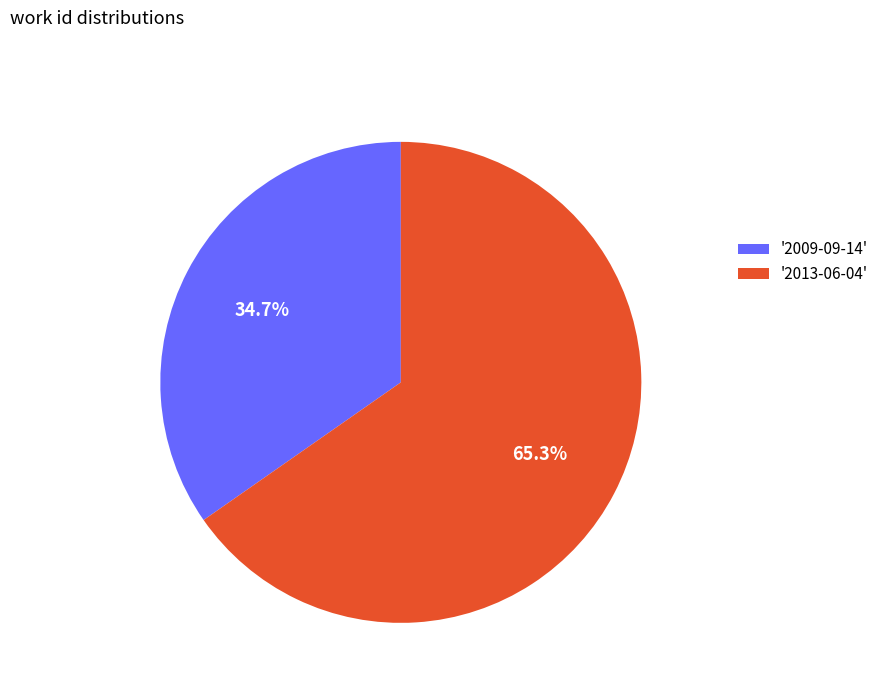

Which category accounts for the majority?

'2013-06-04'